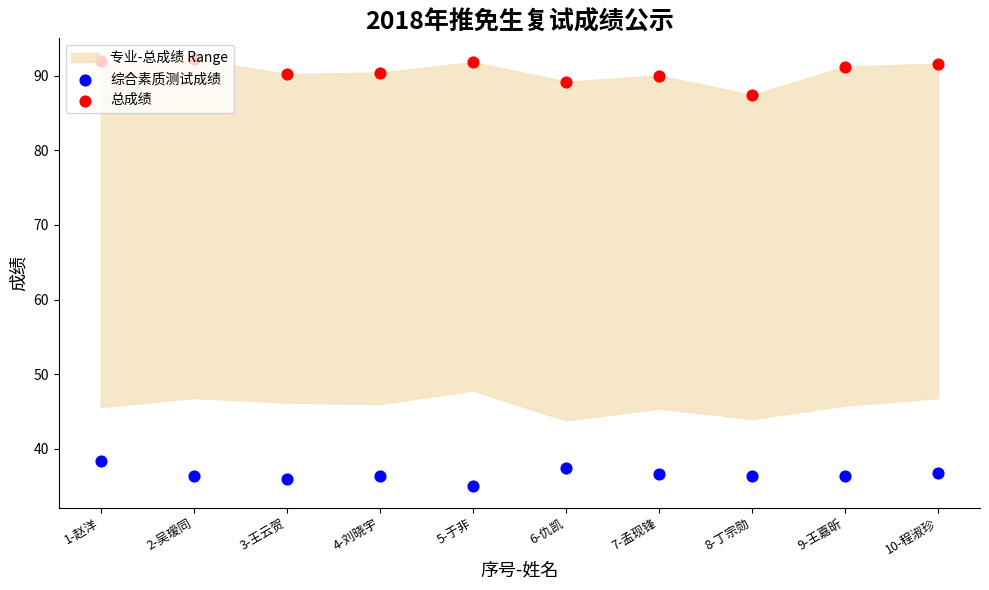

At which category is the sum across all series the highest?

1-赵洋